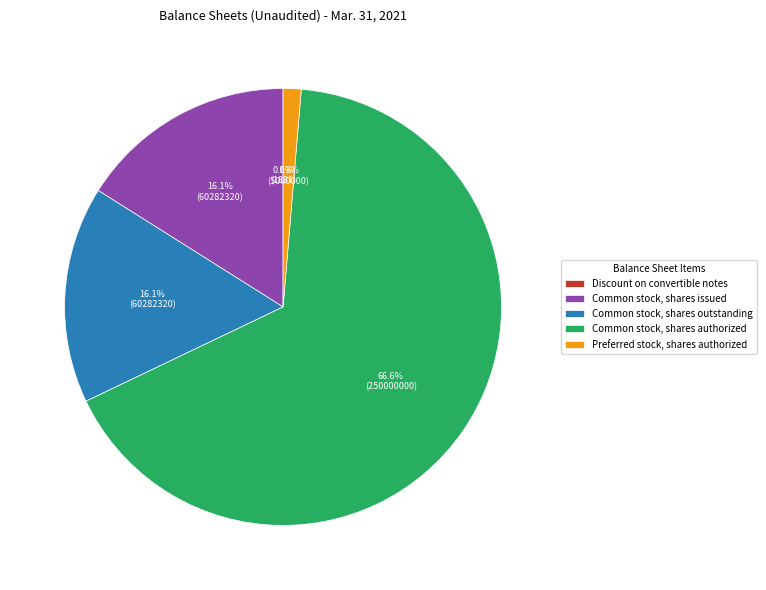

Which category has the biggest portion of the pie?

Common stock, shares authorized